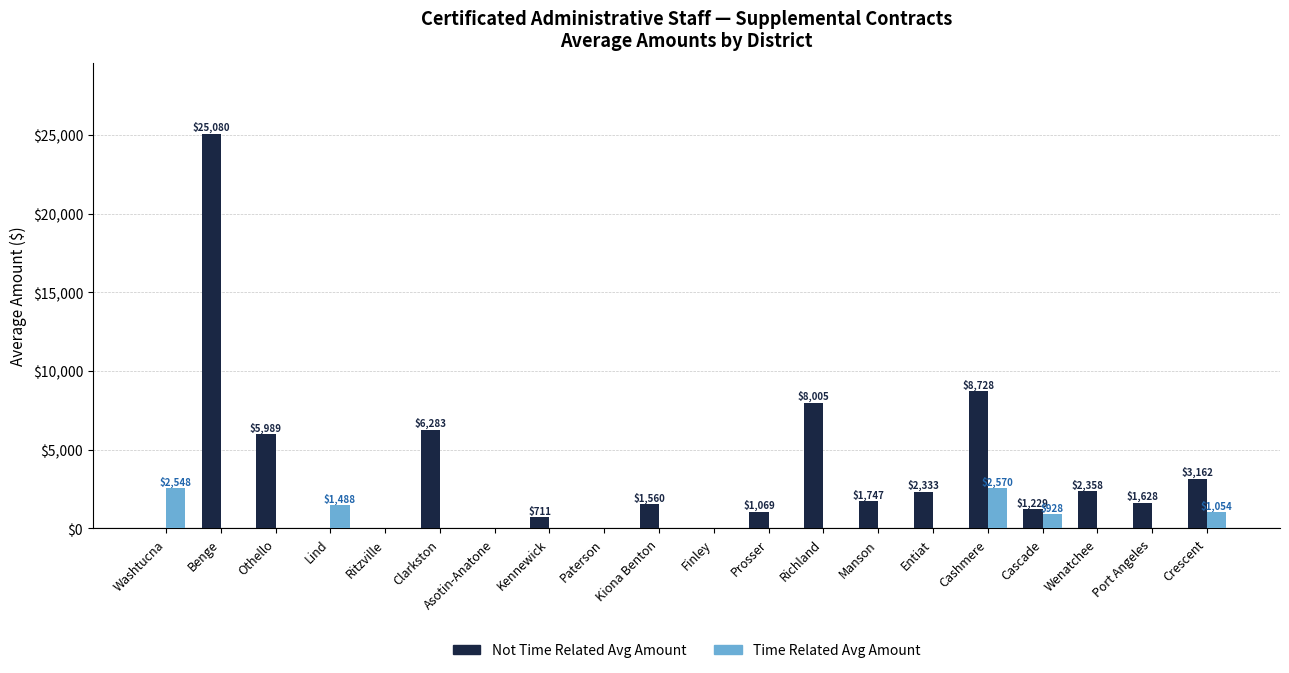

Which series has the largest total across all categories?

Not Time Related Avg Amount